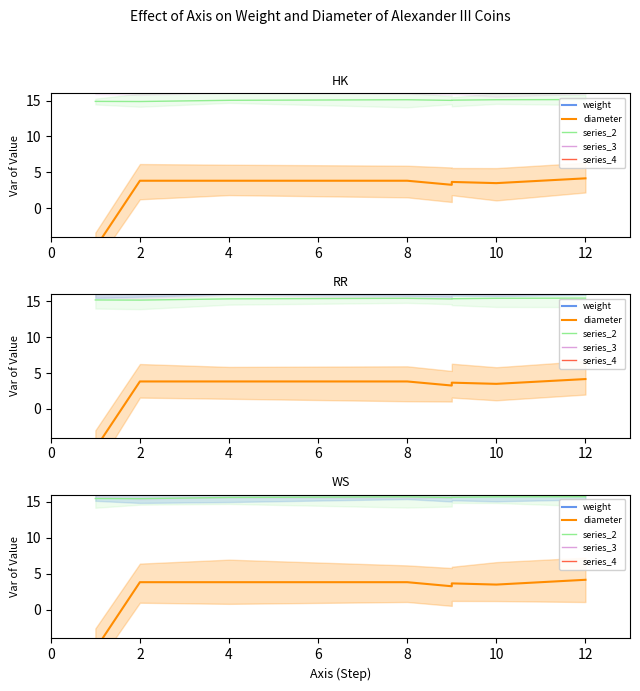

At how many categories does at least one series exceed 13?

8